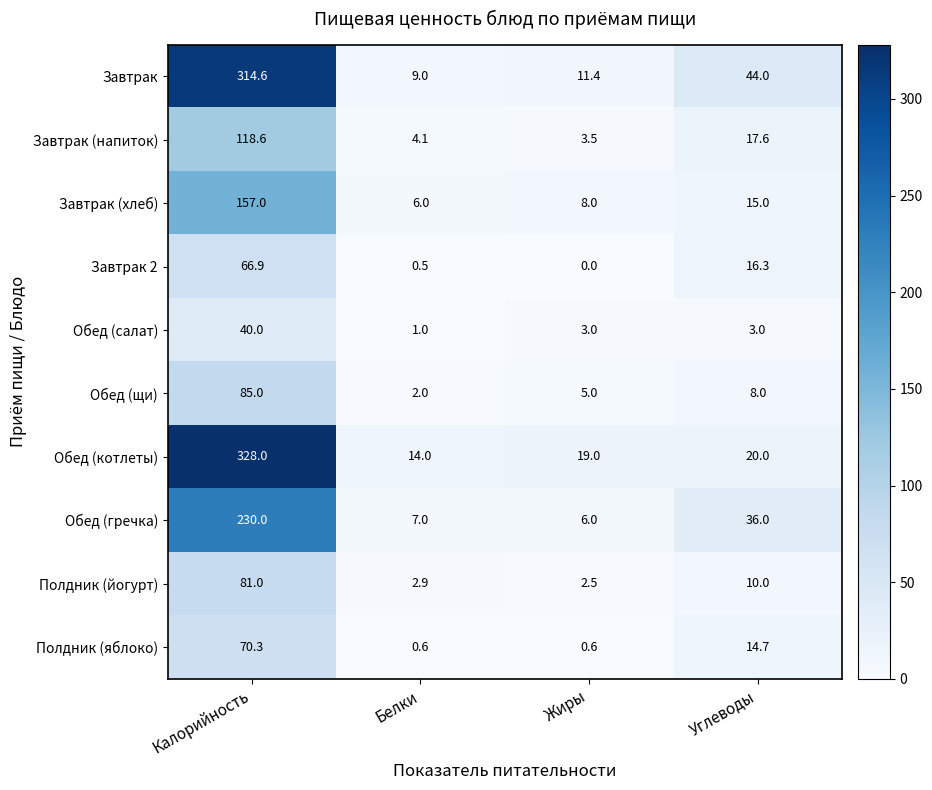

The value of Завтрак at Белки is 2.2. True or false?

False